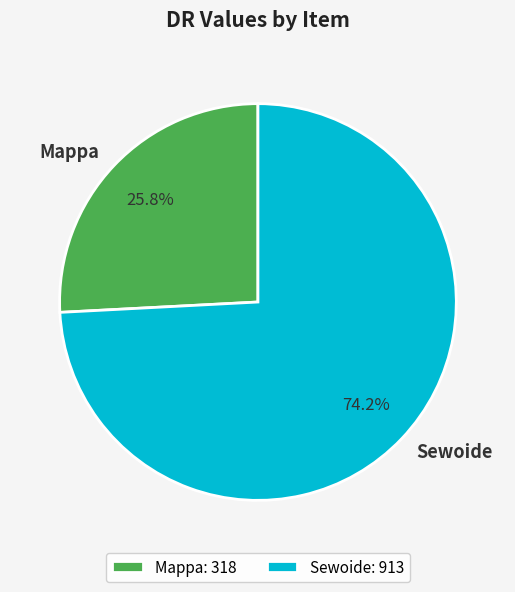

What is the smallest slice in the pie chart?

Mappa